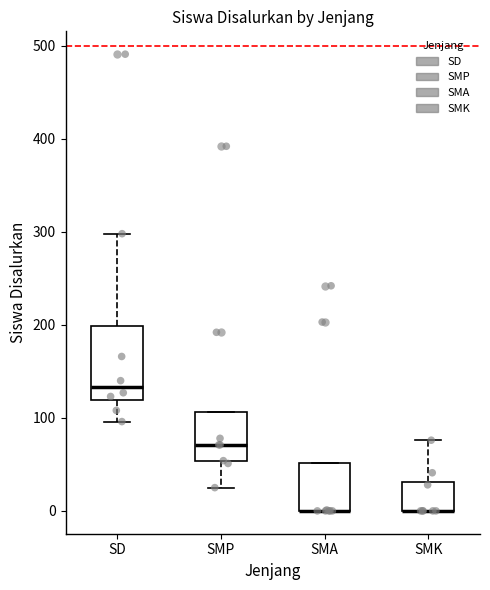

Comparing the boxes themselves (not the whiskers), which one is the tallest?

SD